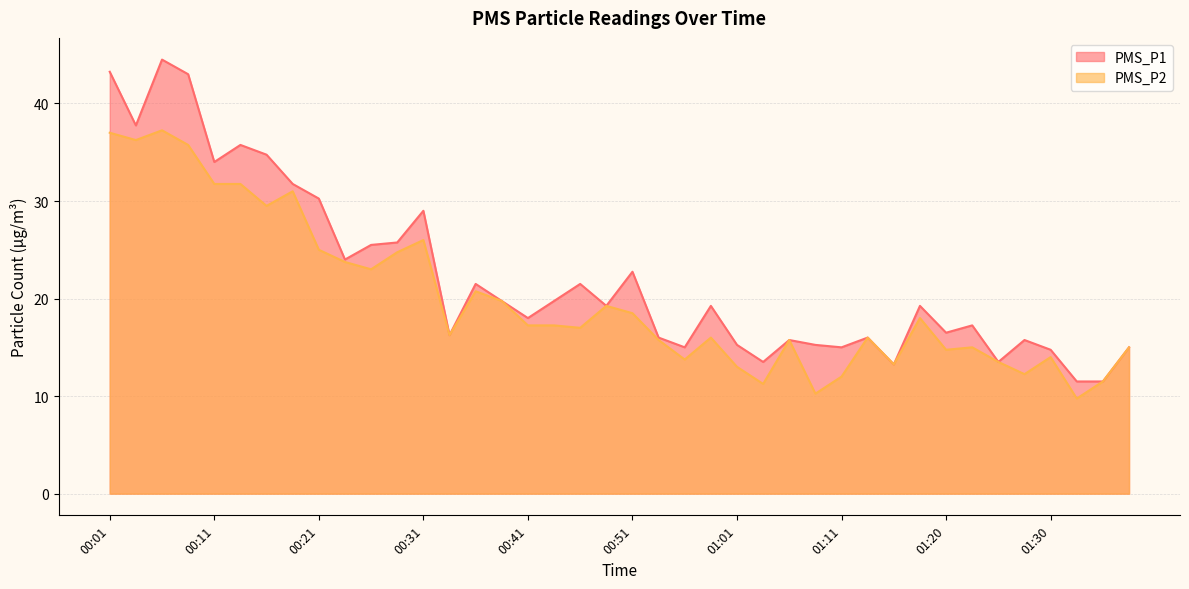

What is the minimum value for PMS_P2?

9.8